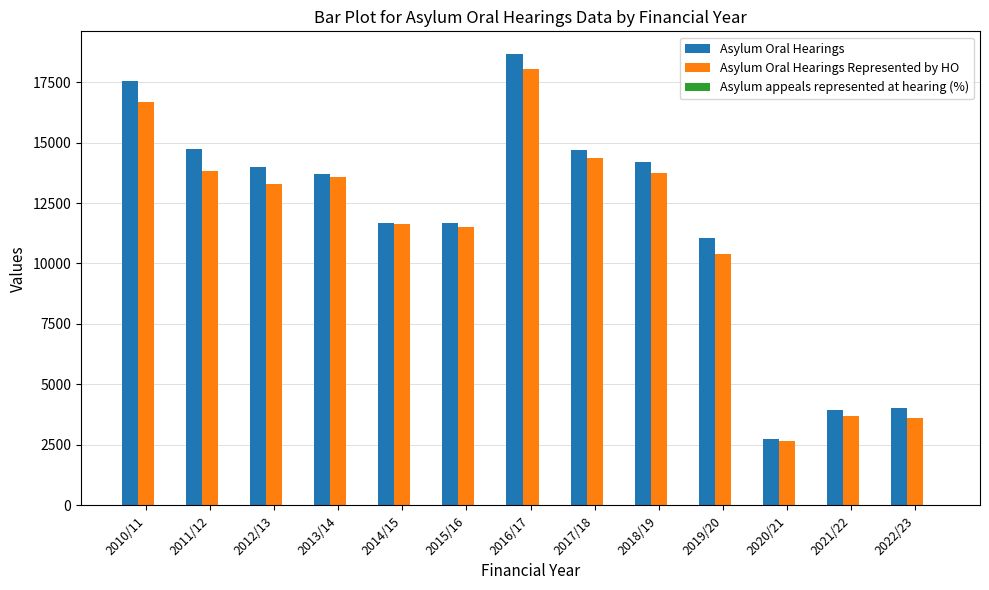

At which category is the sum across all series the highest?

2016/17